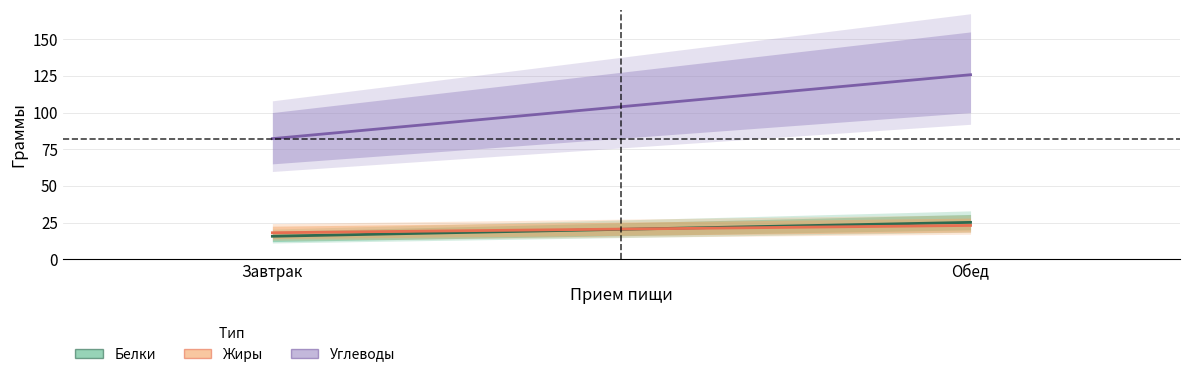

The value of Жиры at Обед is 23.0. True or false?

True